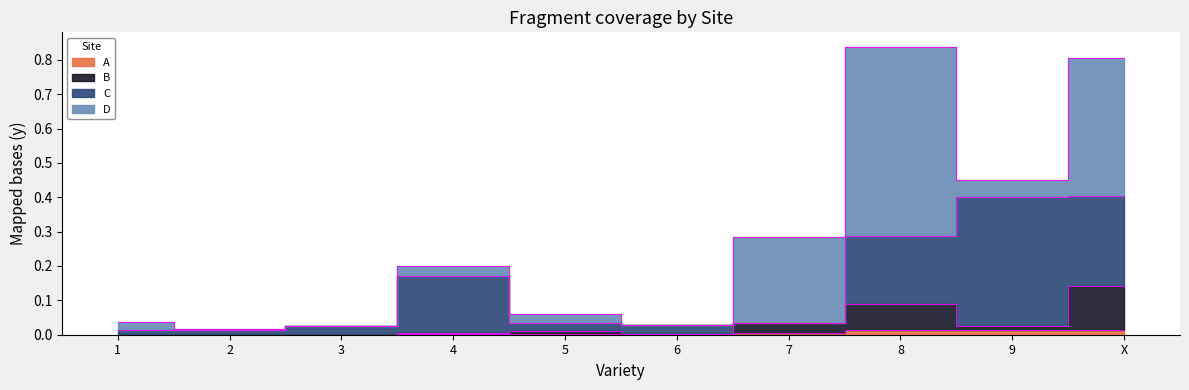

Is it true that A equals 0.0 at X?

False